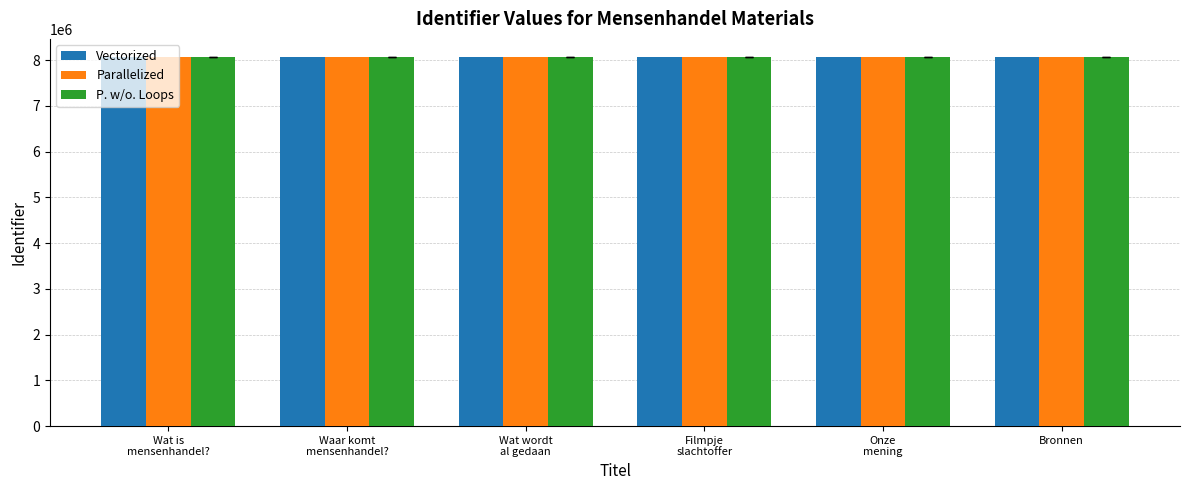

List the series in order of their overall mean, highest first.

P. w/o. Loops, Parallelized, Vectorized